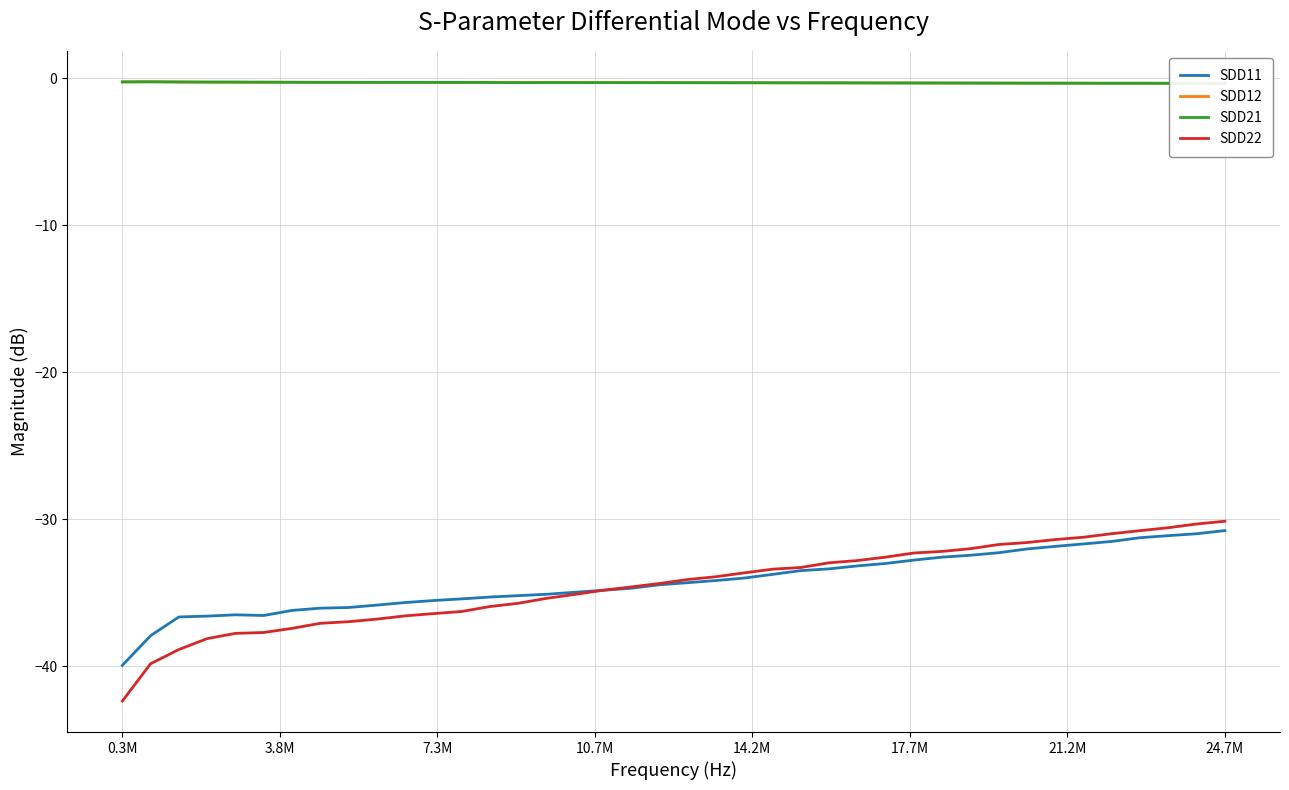

At which label does SDD11 reach its minimum?

0.3M